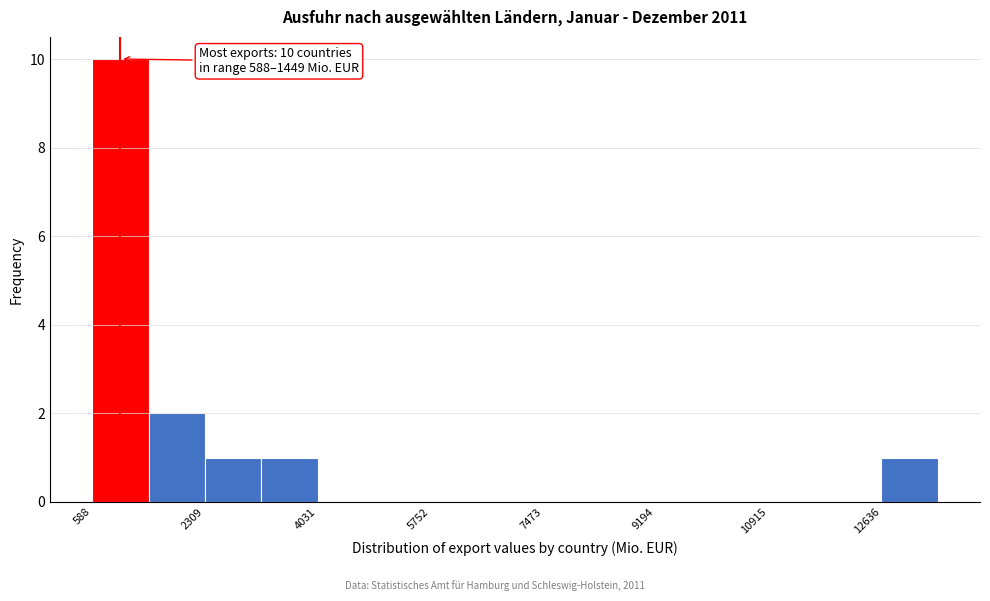

Which range on the x-axis has the tallest bar?

600 to 1400